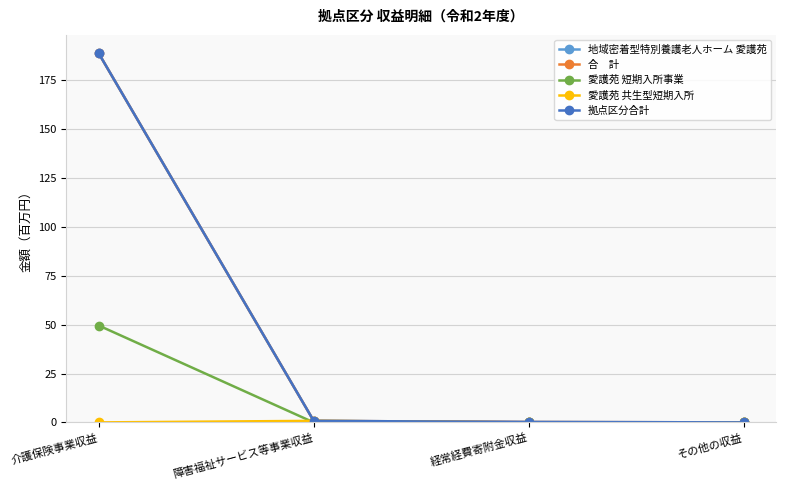

Is it true that 愛護苑 共生型短期入所 equals 0.5 at 障害福祉サービス等事業収益?

False